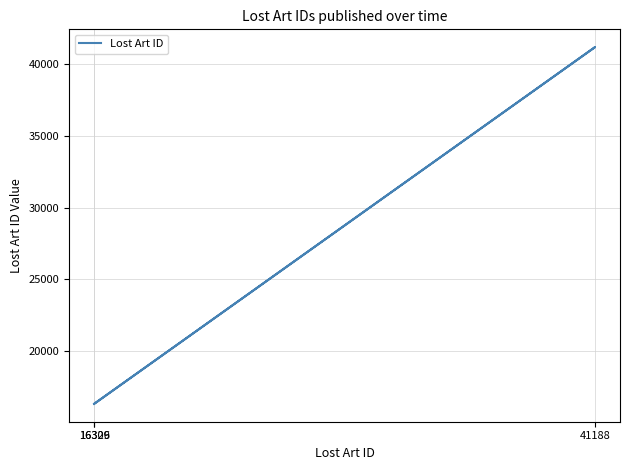

Rank the categories by value from lowest to highest.

16309, 16326, 41188